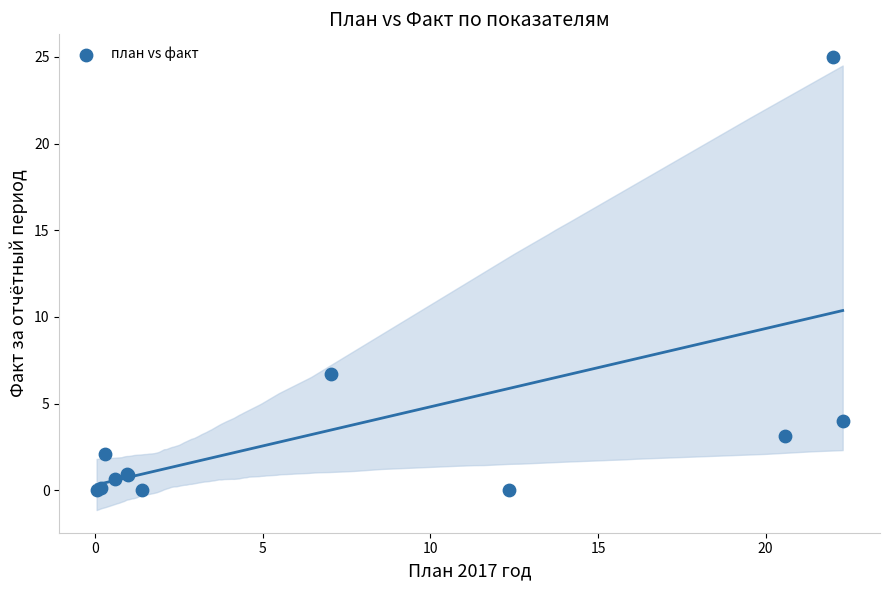

What Y value in the scatter plot is closest to 12?

6.7